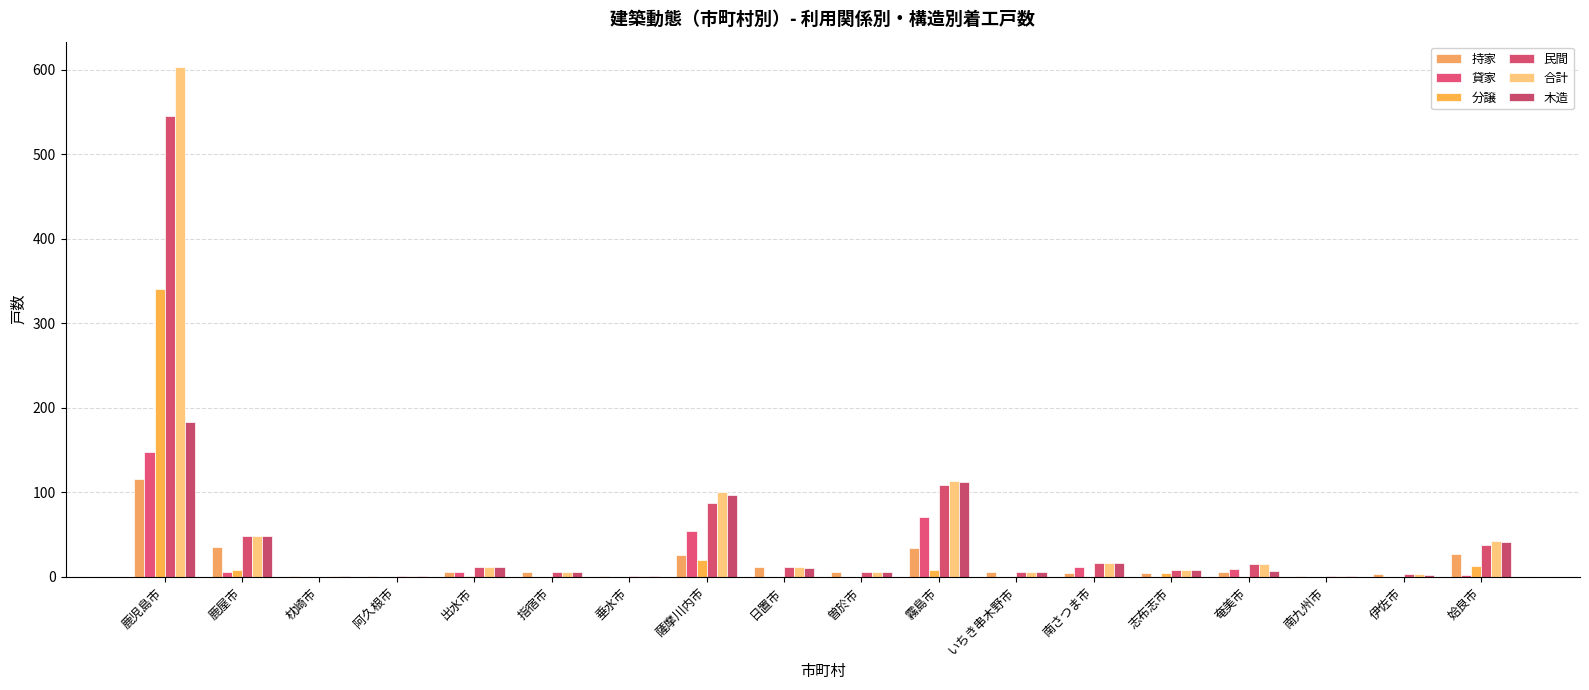

What is the difference between the maximum and second lowest values in the 合計 series?

602